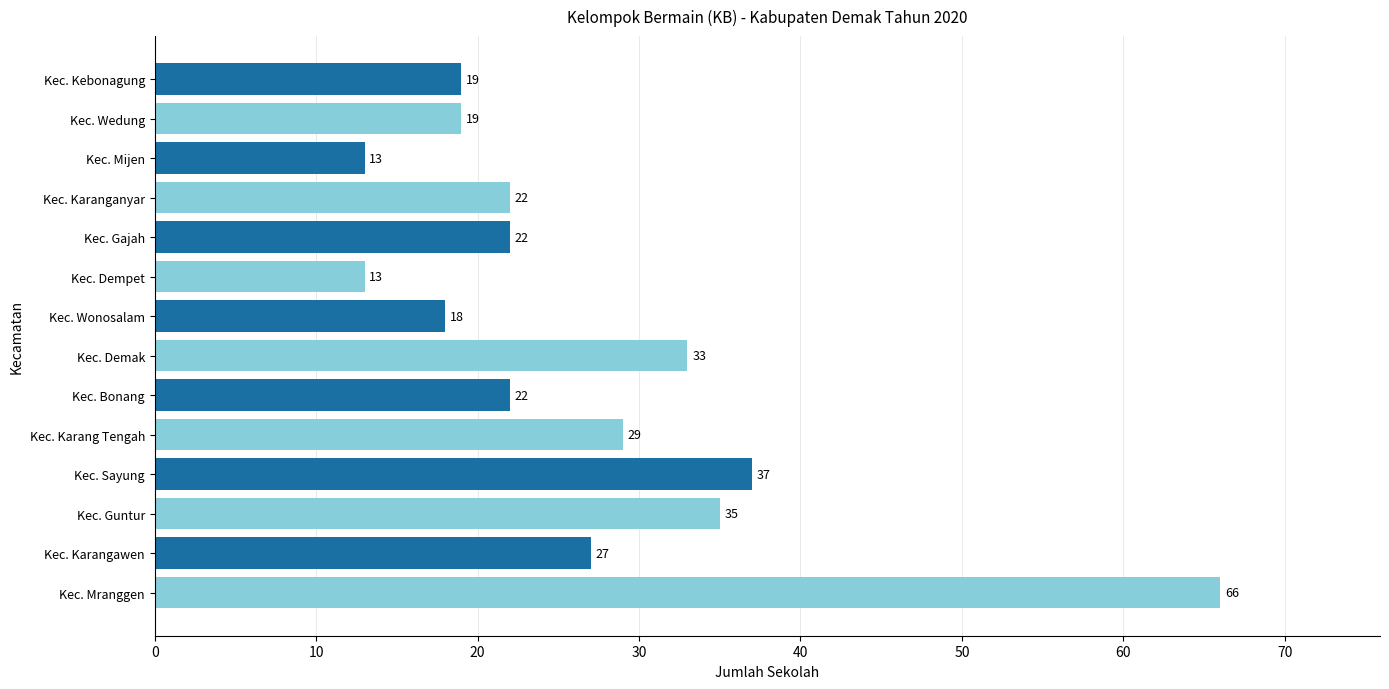

What is the smallest value displayed?

13